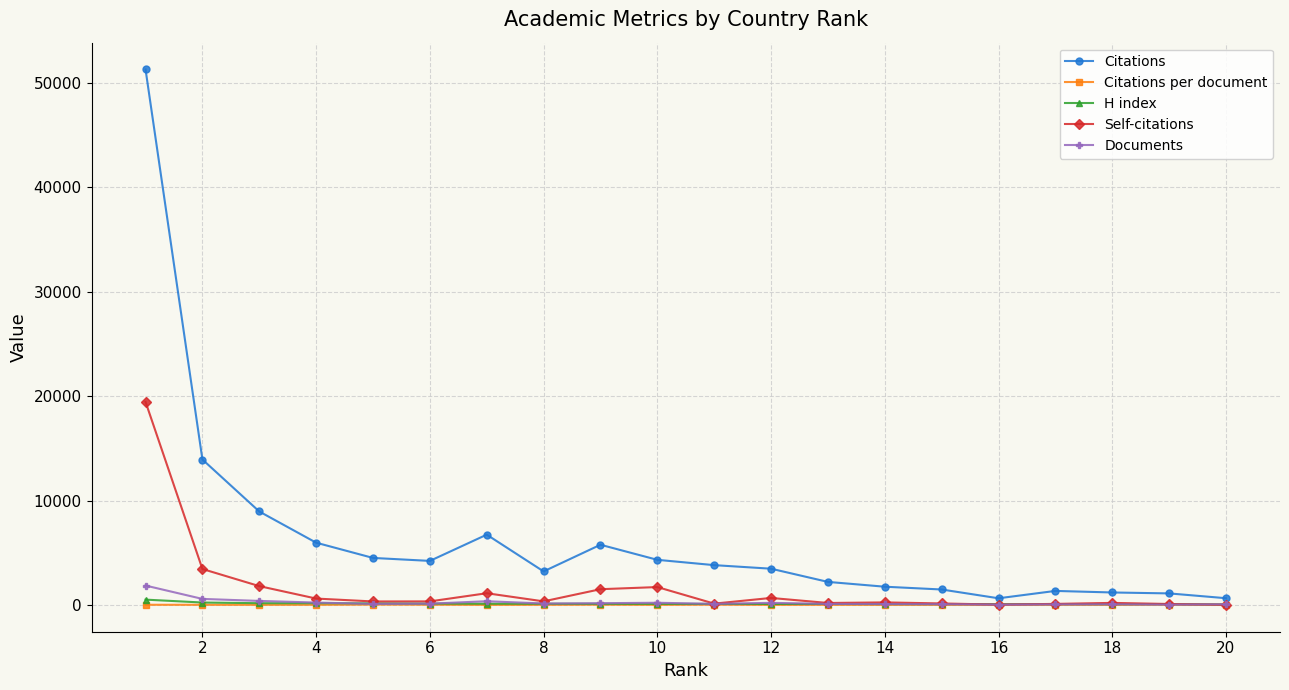

How many lines are shown in the chart?

5